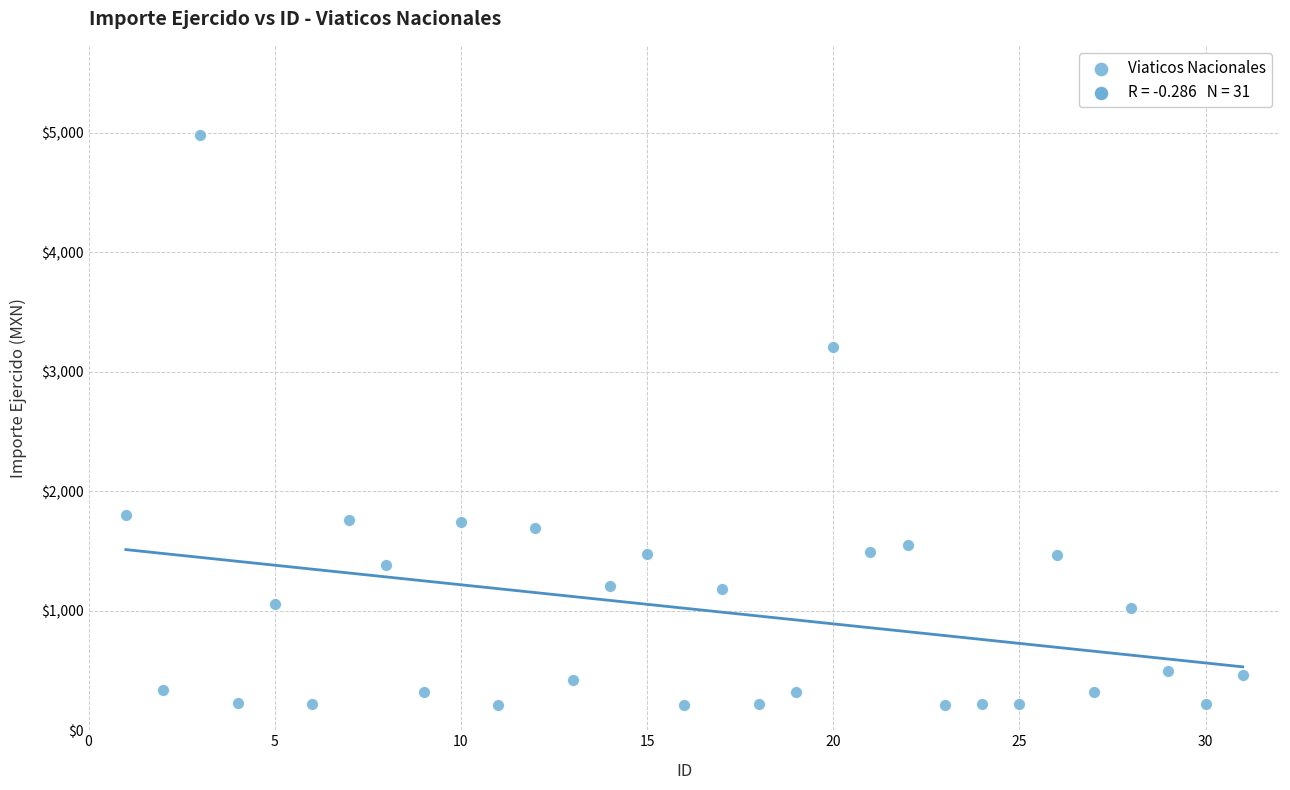

What is the range of X values (max minus min)?

30.0